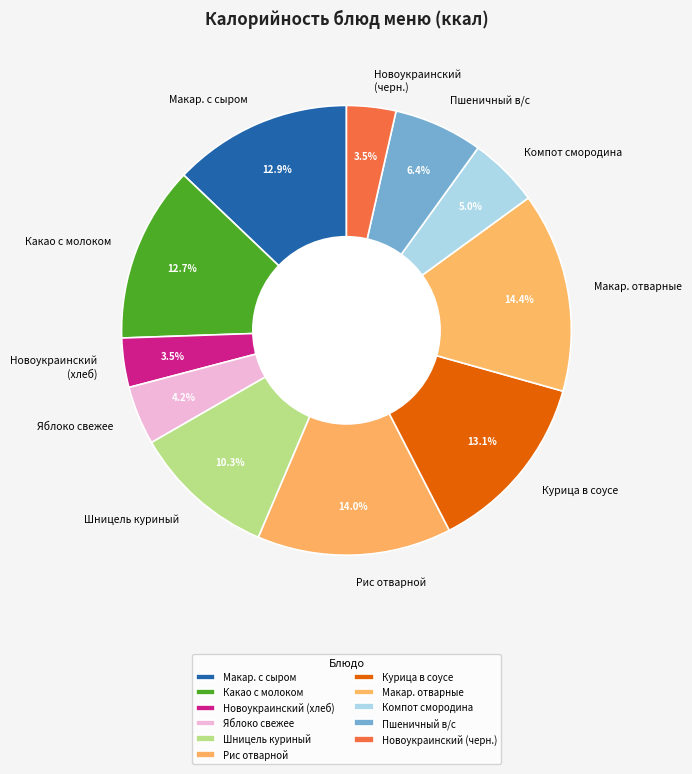

To the nearest percent, what is the combined percentage of Яблоко свежее and Какао с молоком?

17%